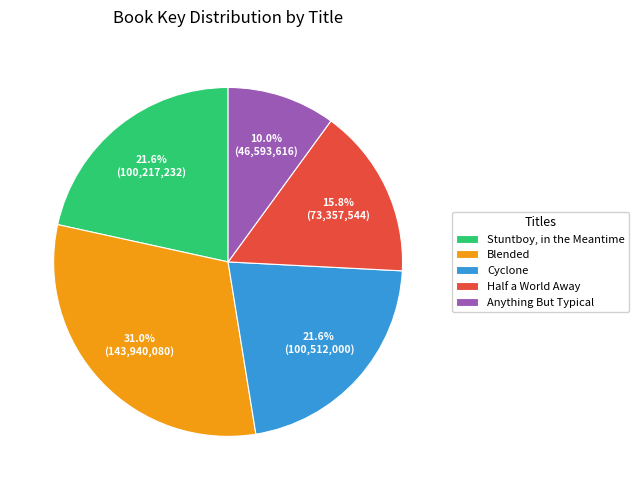

What percentage is NOT represented by Cyclone?

78.4%